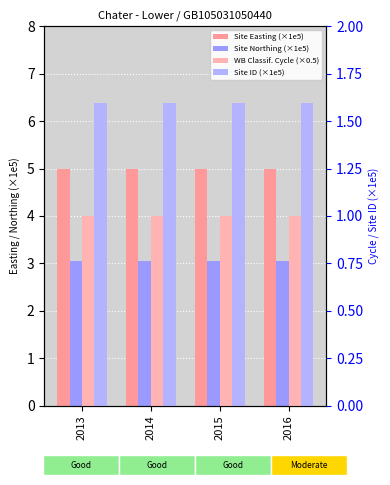

How many bars are there in each group?

4